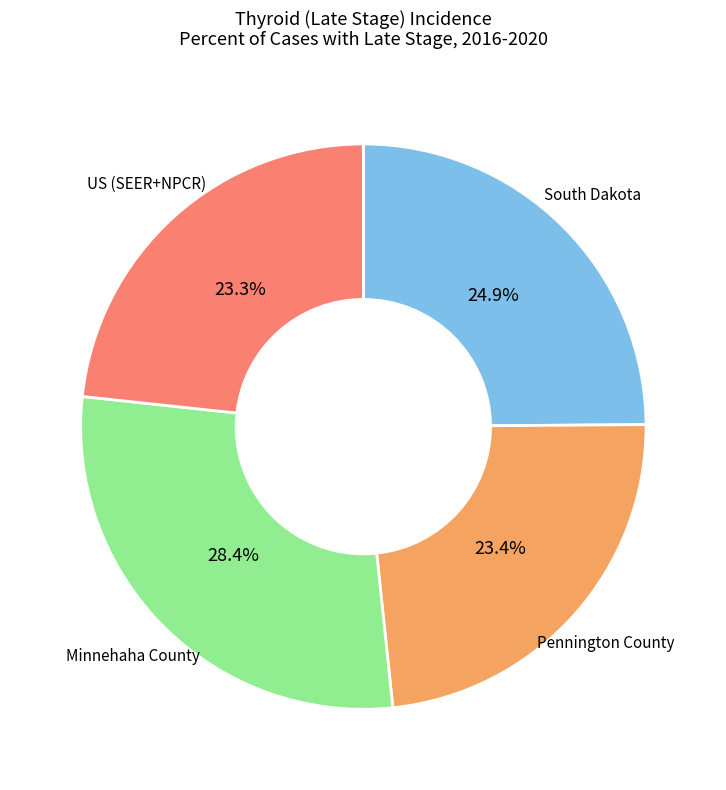

What percentage is the US (SEER+NPCR) slice, to the nearest percent?

23%